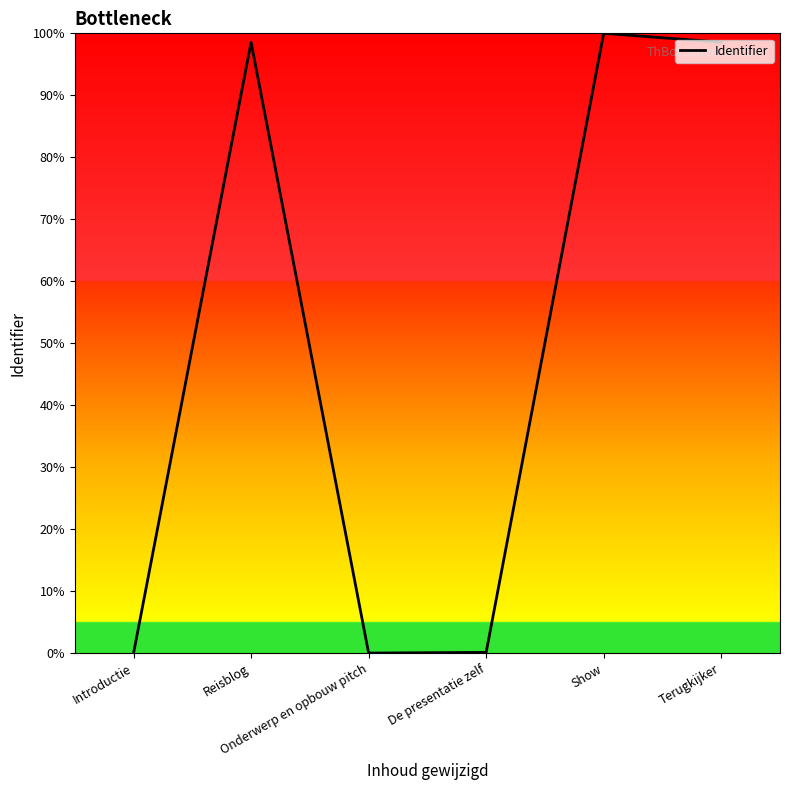

What is the average value?

49.6